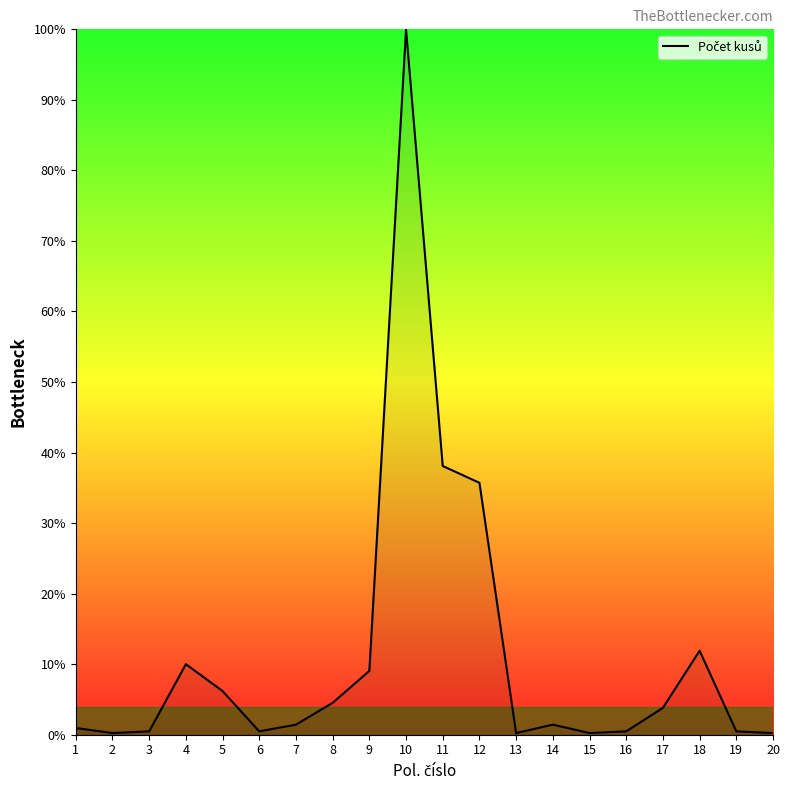

What is the sum of the values at 20 and 1?

1.2